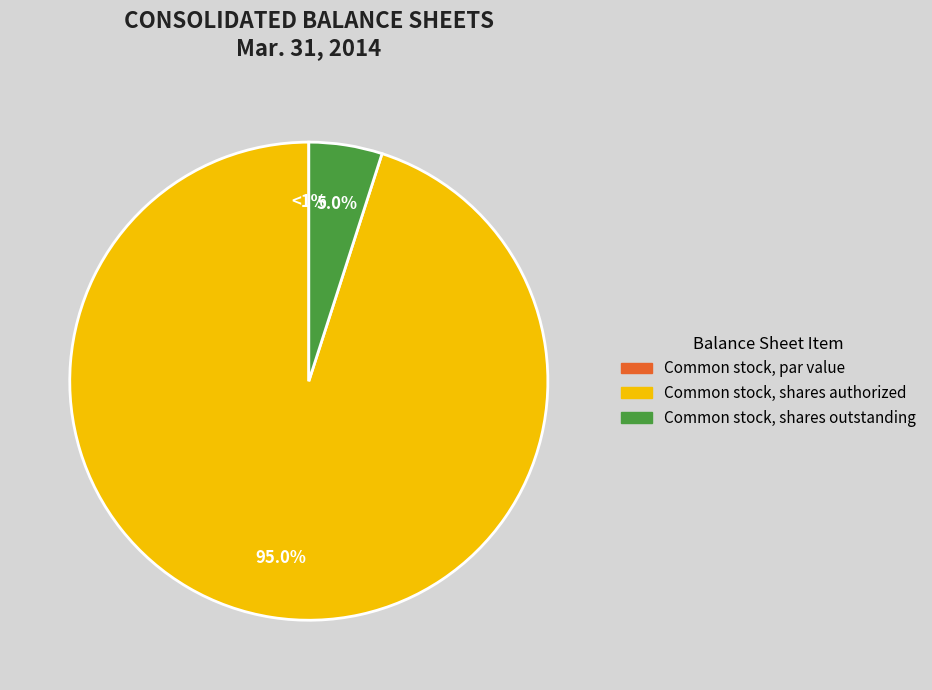

Which category has the biggest portion of the pie?

Common stock, shares authorized